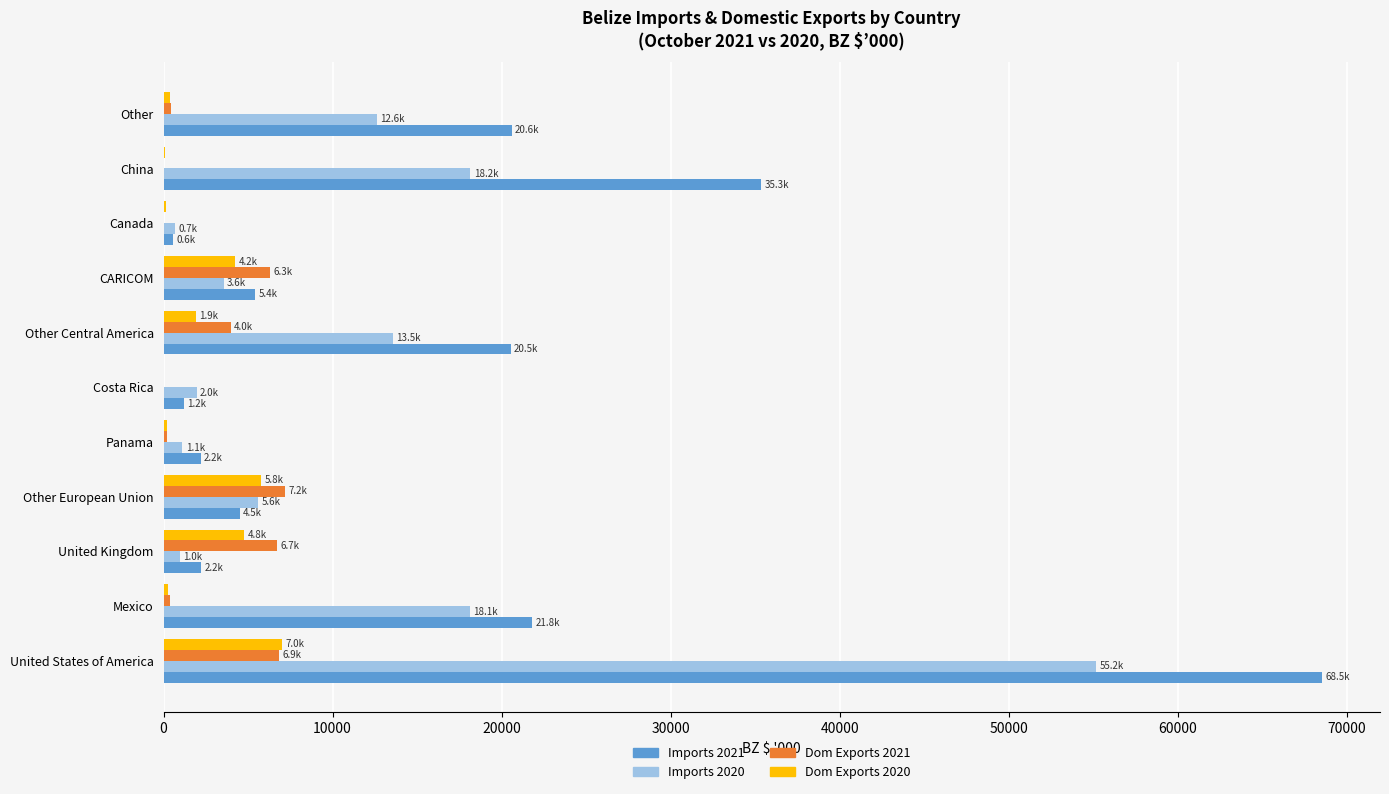

The value of Imports 2021 at Other European Union is 4497.1. True or false?

True